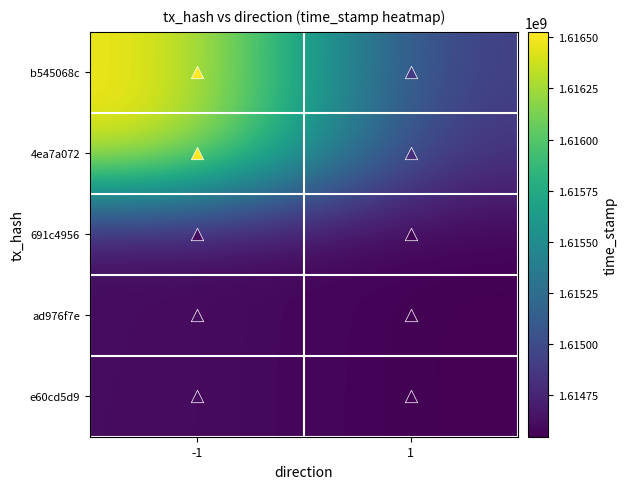

Reading left to right, what are all the values shown in this chart?

b545068c: -1=1616527457	1=1614869290
4ea7a072: -1=1616522351	1=1614797427
691c4956: -1=1614611113	1=1614553431
ad976f7e: -1=1614610026	1=1614544055
e60cd5d9: -1=1614608525	1=1614543675